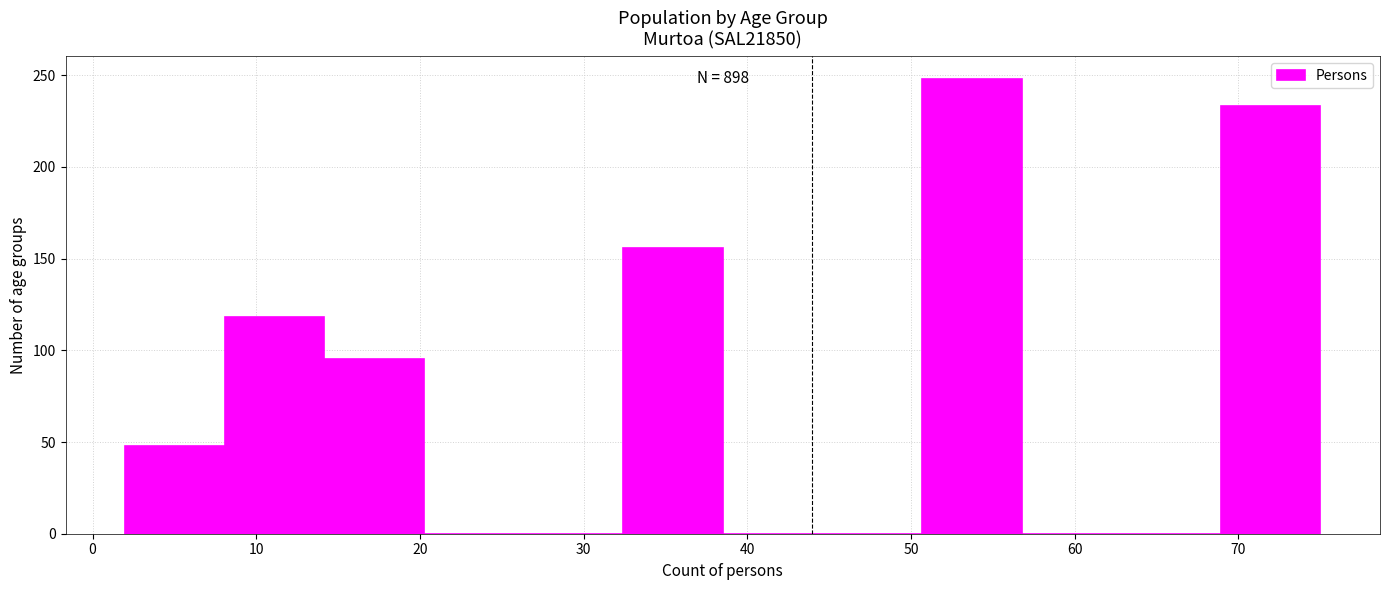

Over which range of the x-axis is the bar tallest?

51 to 57